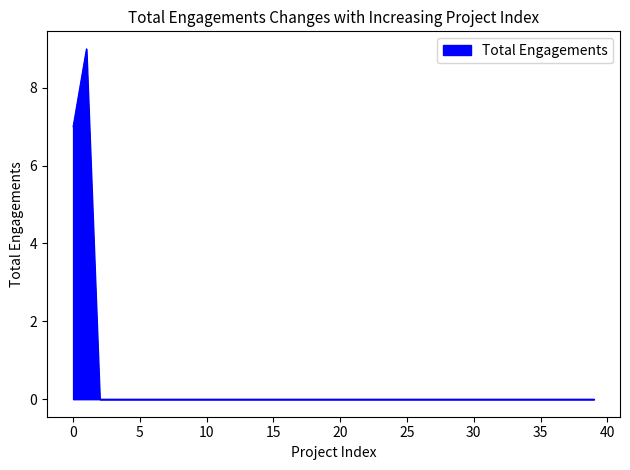

What is the greatest value displayed?

9